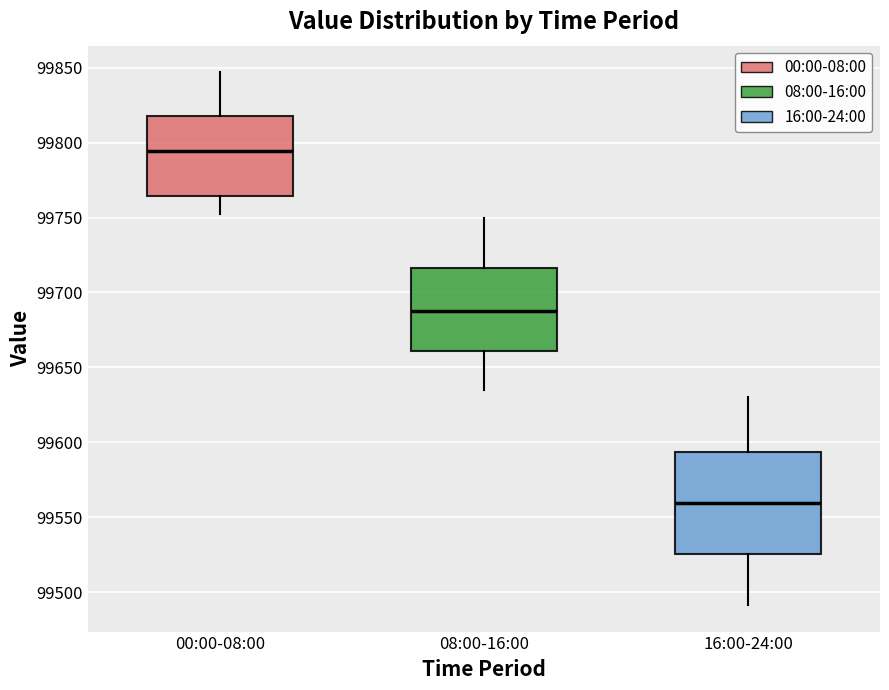

Reading left to right, read every box against the y-axis: the position of its median line, the range the box covers, and the ends of its whiskers. The values are not printed on the chart, so give them approximately, as read against the axis.

00:00-08:00: median 99795, box 99765 to 99820, whiskers 99750 to 99845
08:00-16:00: median 99690, box 99660 to 99715, whiskers 99635 to 99750
16:00-24:00: median 99560, box 99525 to 99595, whiskers 99490 to 99630